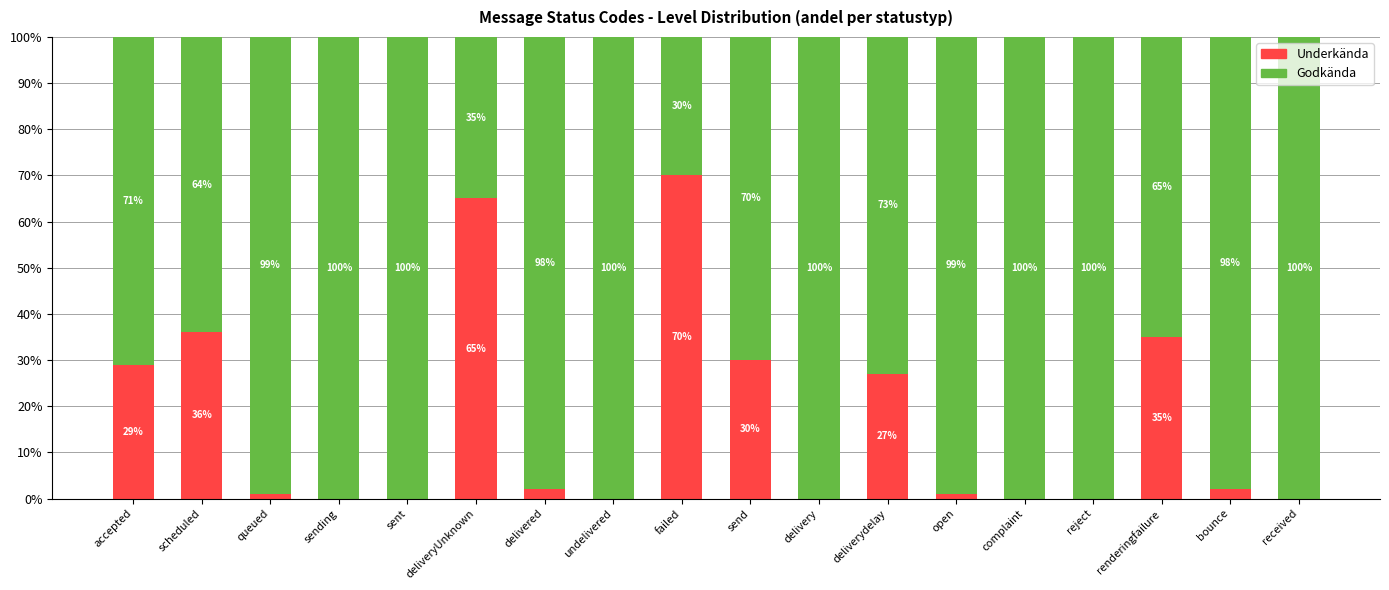

The value of Underkända at sending is 0.2. True or false?

False